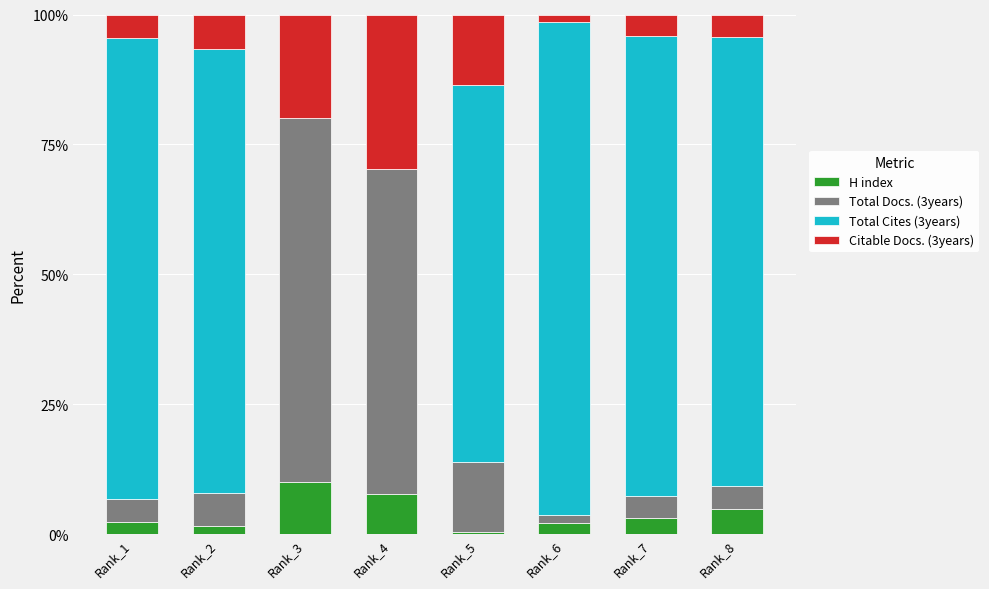

Which category has the highest value in the H index series?

Rank_3